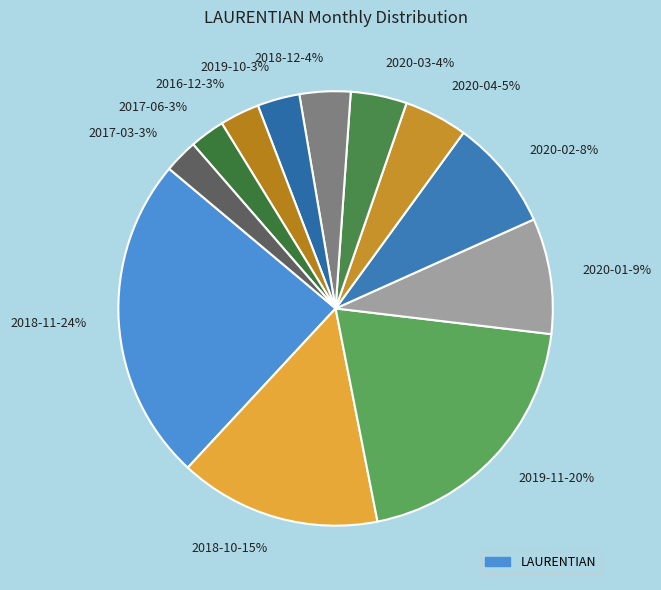

Between 2016-12 and 2020-03, which is larger?

2020-03